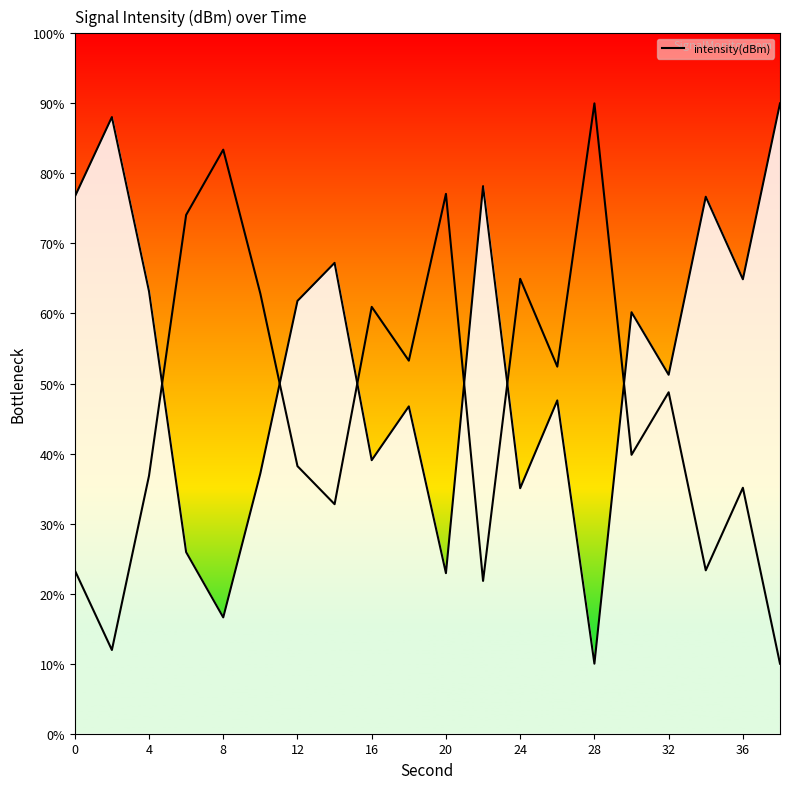

List the labels in order of value, largest first.

38, 2, 22, 34, 0, 14, 36, 4, 12, 30, 32, 26, 18, 16, 10, 24, 6, 20, 8, 28